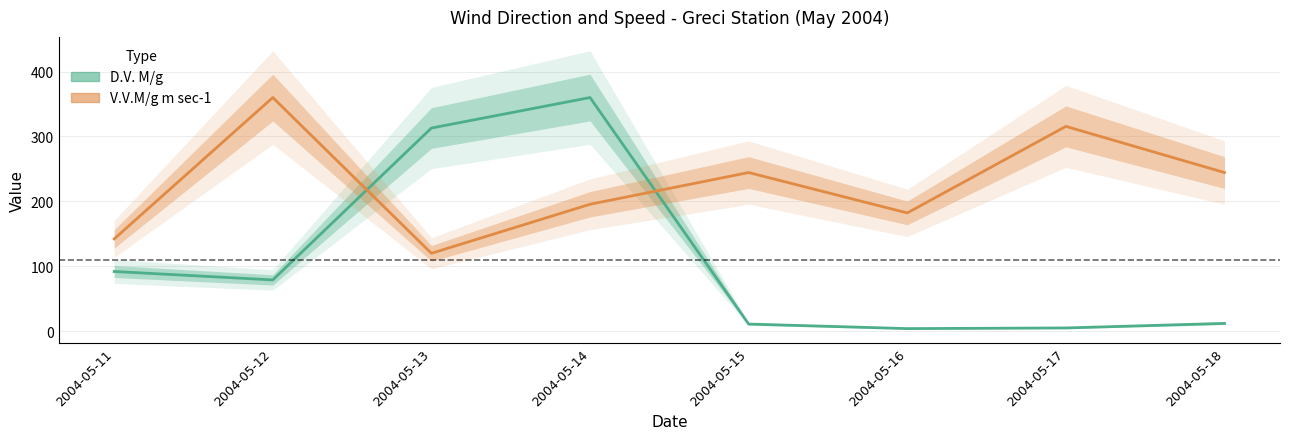

Where do D.V. M/g and V.V.M/g m sec-1 first cross each other?

2004-05-12 and 2004-05-13